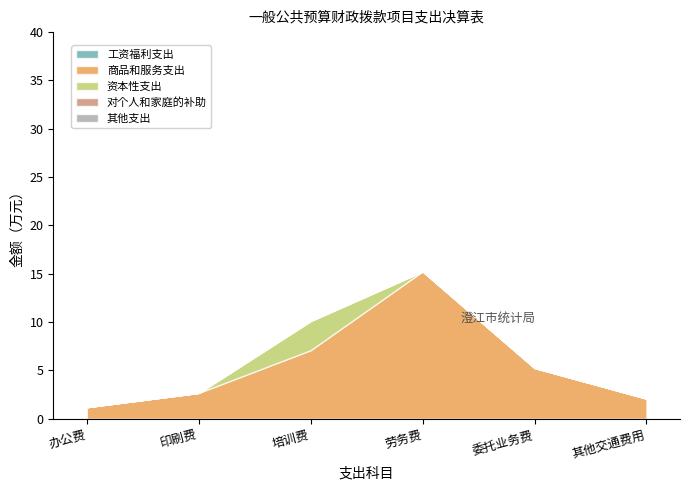

What is the label of the 6th point from the right?

办公费